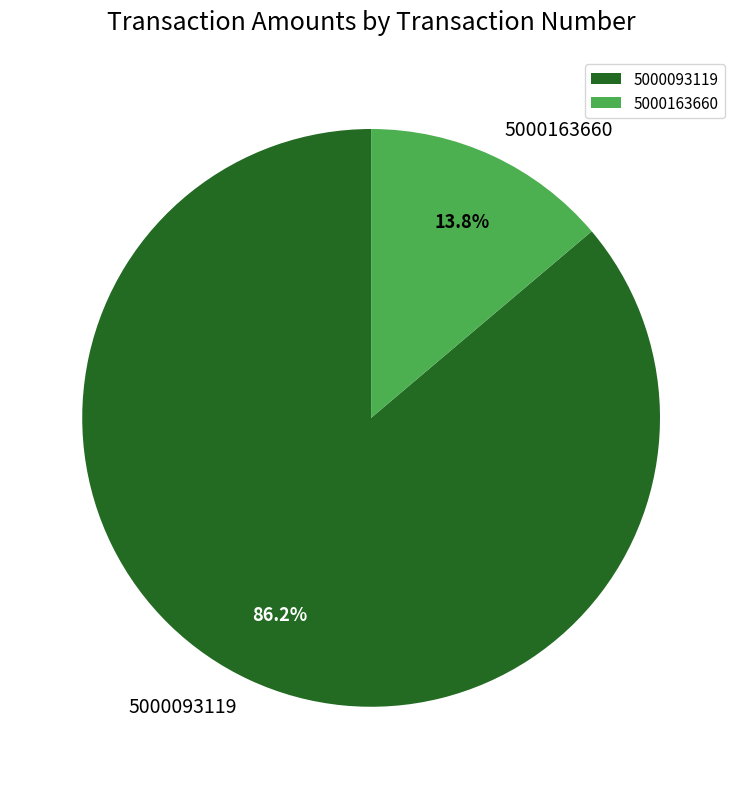

Rank the categories by value from highest to lowest.

5000093119, 5000163660